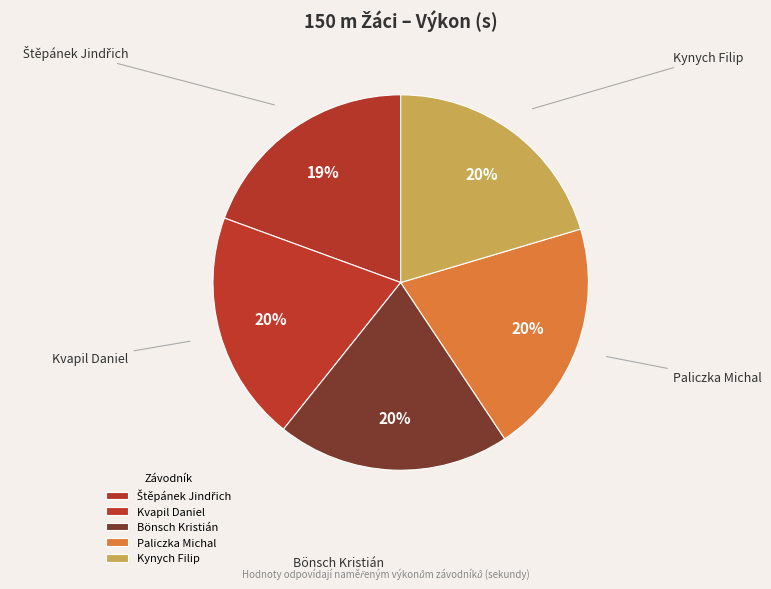

How many slices are in this pie chart?

5